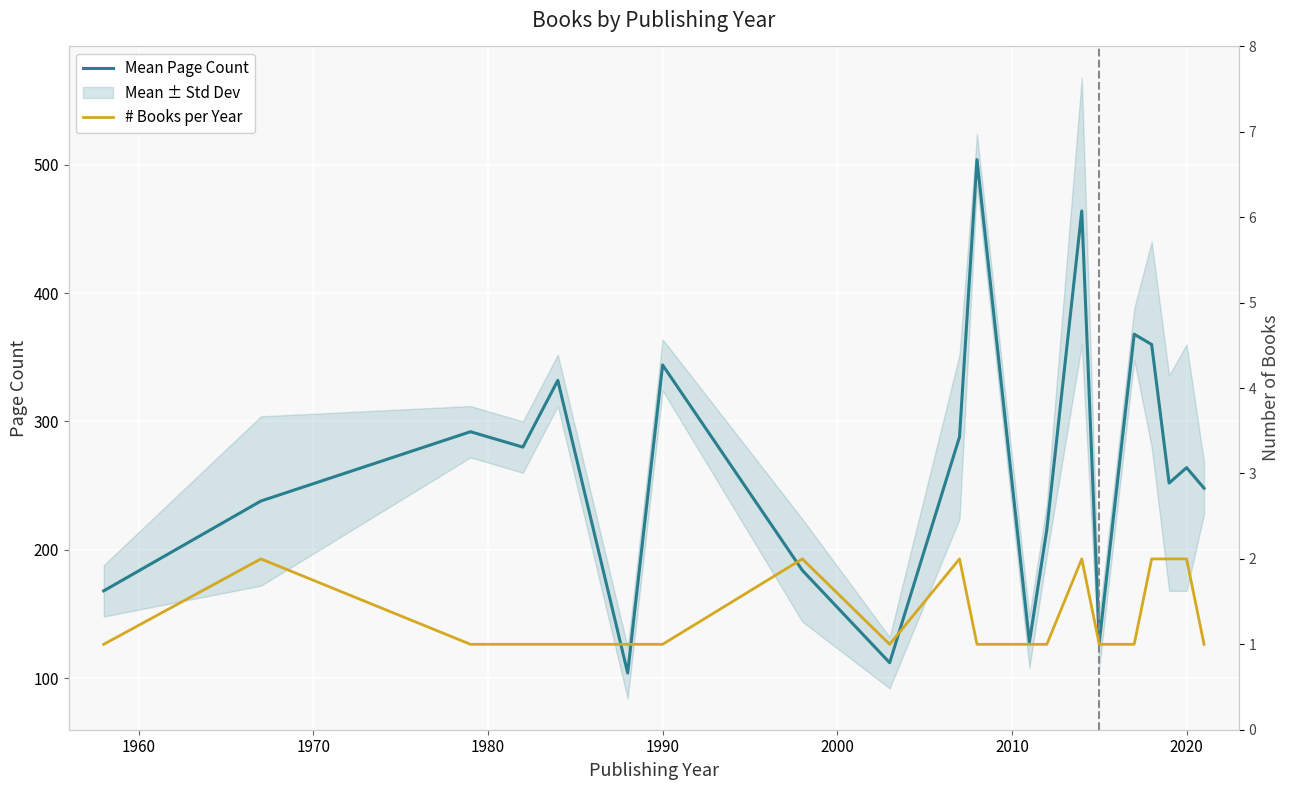

The value of Mean Page Count at 2020 is 175. True or false?

False